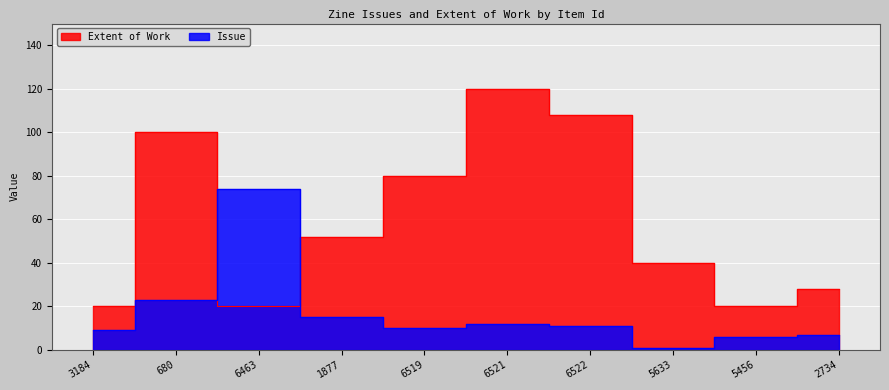

True or false: Issue and Extent of Work intersect in this chart.

True